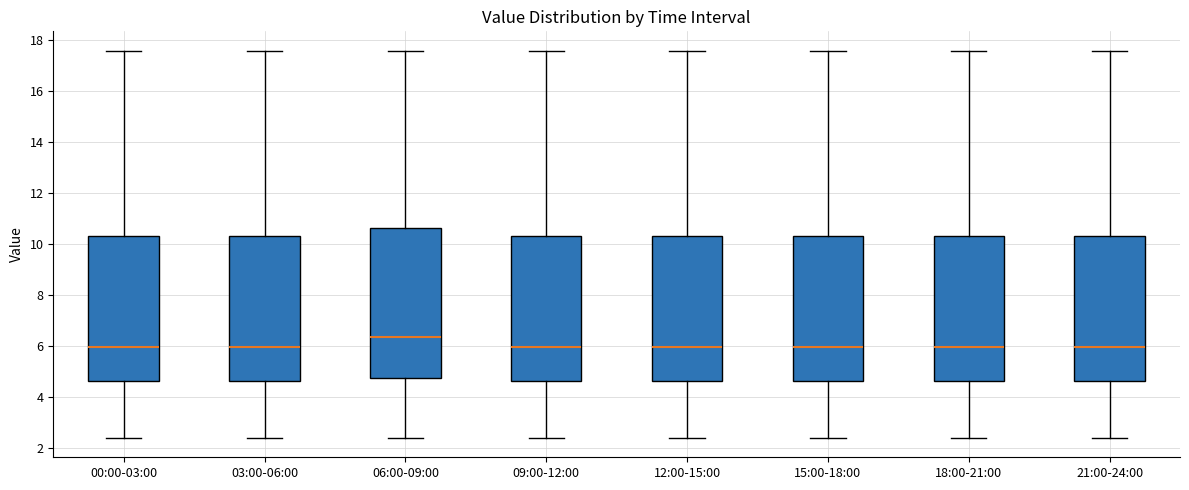

Reading left to right, transcribe this box plot: for each box, give where its median line is, the range the box spans, and where its two whiskers end, as read against the y-axis. The values are not printed on the chart, so give them approximately, as read against the axis.

00:00-03:00: median 6.0, box 4.6 to 10.2, whiskers 2.4 to 17.6
03:00-06:00: median 6.0, box 4.6 to 10.2, whiskers 2.4 to 17.6
06:00-09:00: median 6.4, box 4.8 to 10.6, whiskers 2.4 to 17.6
09:00-12:00: median 6.0, box 4.6 to 10.2, whiskers 2.4 to 17.6
12:00-15:00: median 6.0, box 4.6 to 10.2, whiskers 2.4 to 17.6
15:00-18:00: median 6.0, box 4.6 to 10.2, whiskers 2.4 to 17.6
18:00-21:00: median 6.0, box 4.6 to 10.2, whiskers 2.4 to 17.6
21:00-24:00: median 6.0, box 4.6 to 10.2, whiskers 2.4 to 17.6